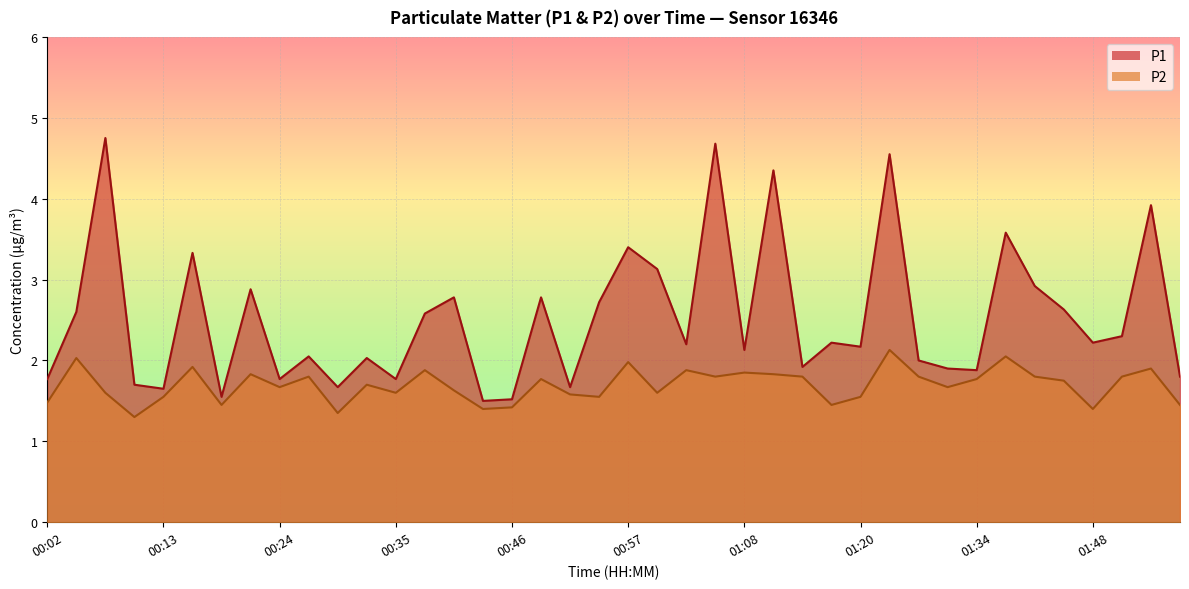

What value does the P1 series have at 01:56?

1.8